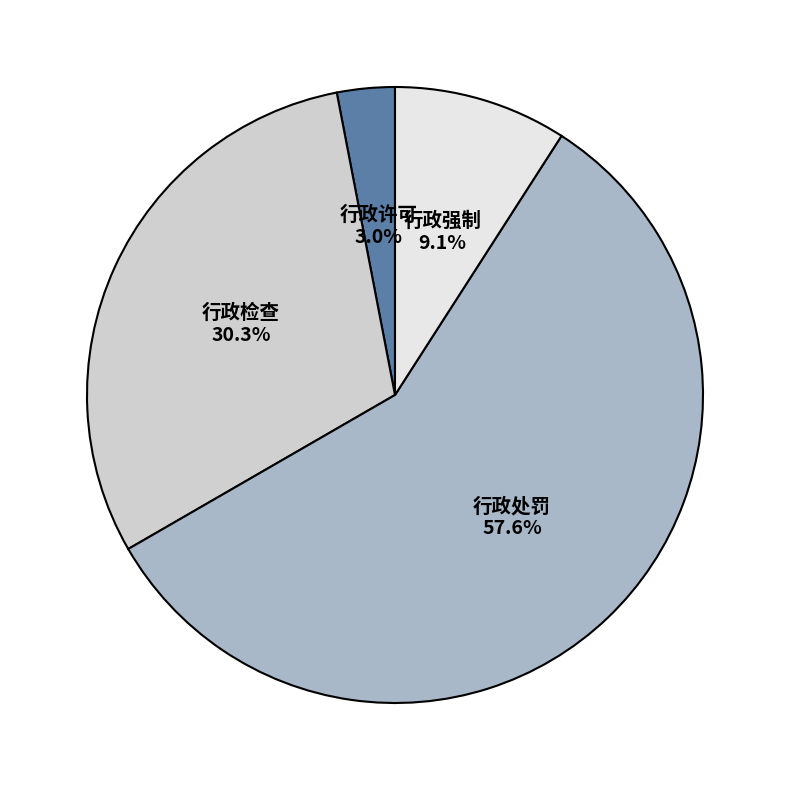

How many slices are in this pie chart?

4